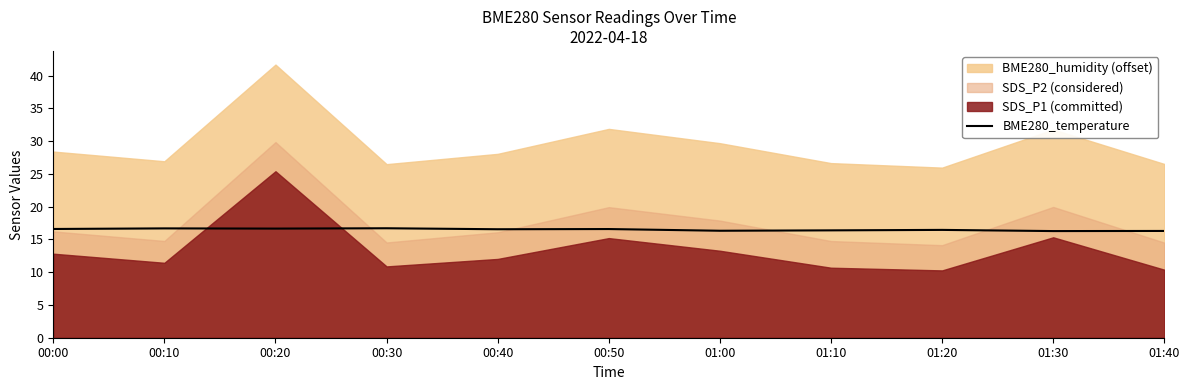

What is the difference between the maximum and minimum values?

0.4